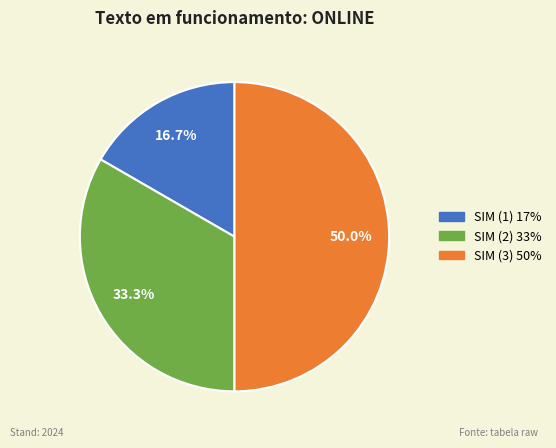

What percentage is the SIM (3) slice, to the nearest percent?

50%